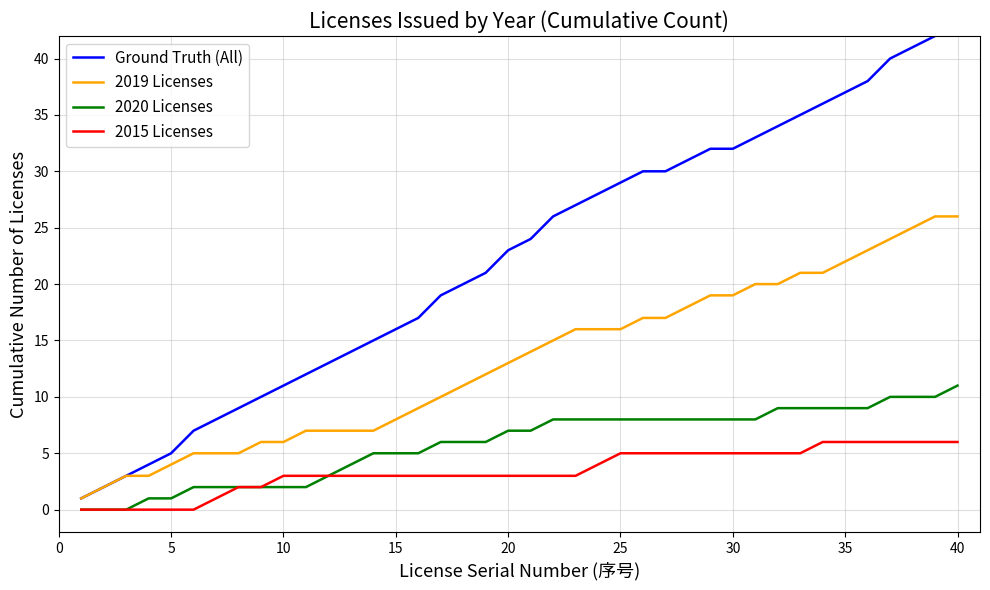

What is the difference between the maximum and minimum values in the 2019 Licenses series?

25